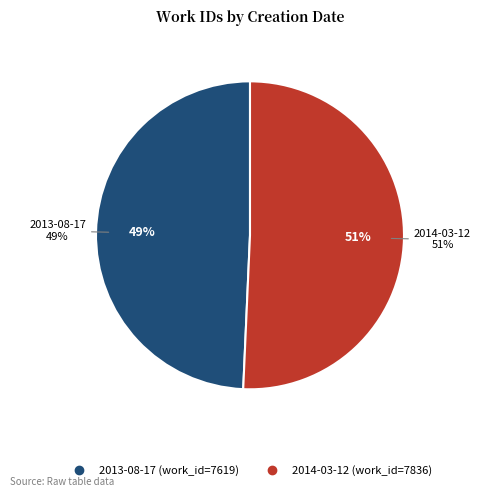

To the nearest percent, what is the combined percentage of 2013-08-17 and 2014-03-12?

100%